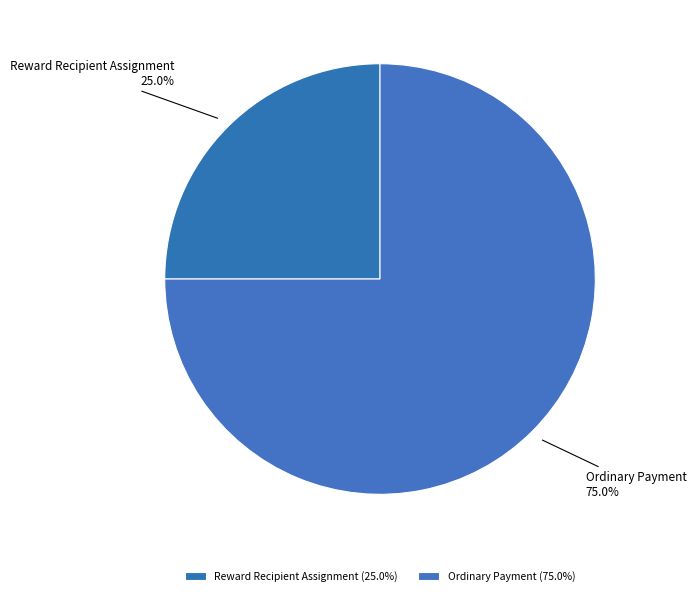

Is it true that Ordinary Payment is 75% of the pie?

True